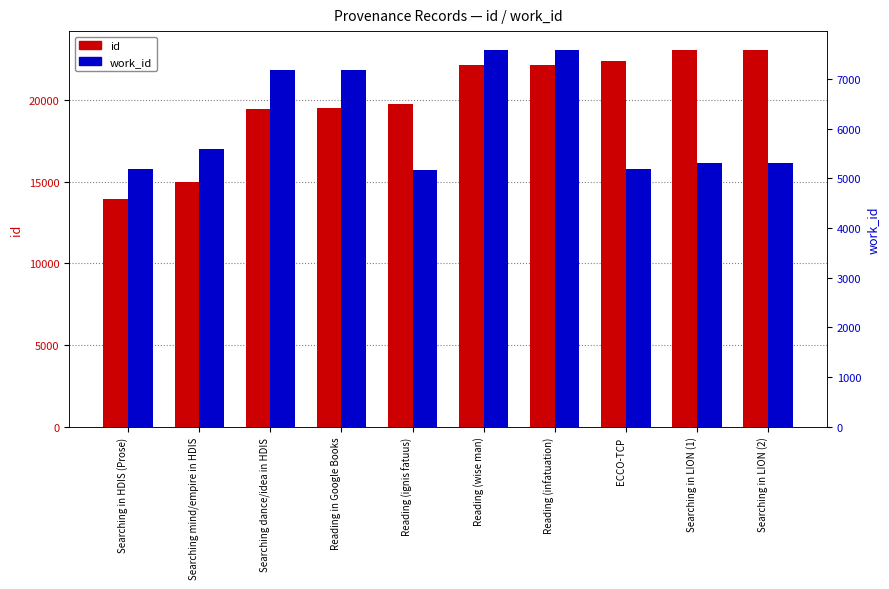

The value of id at Reading (infatuation) is 22152. True or false?

True